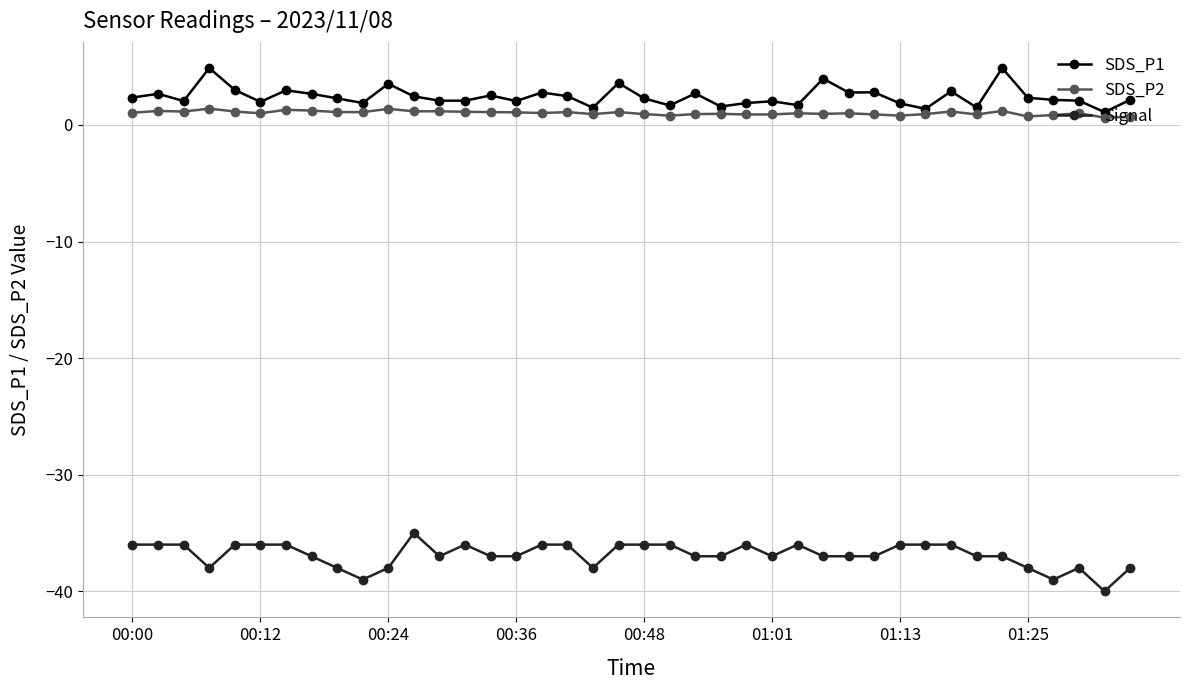

What is the value of the Signal point at the 12th from the left?

-35.0